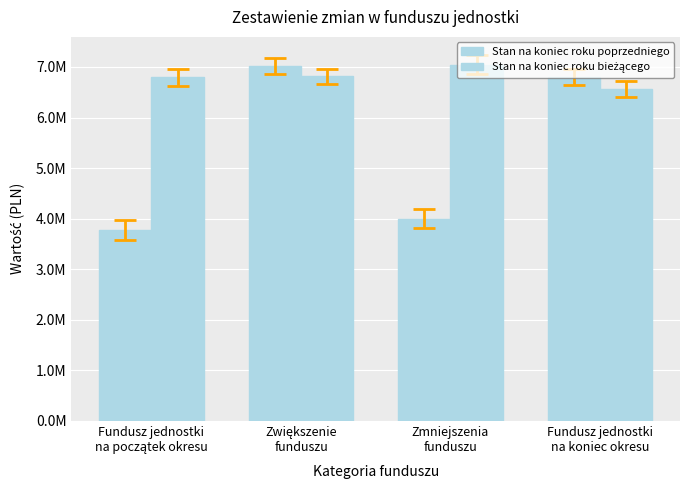

Are the bars grouped side by side (vs. stacked)?

Yes